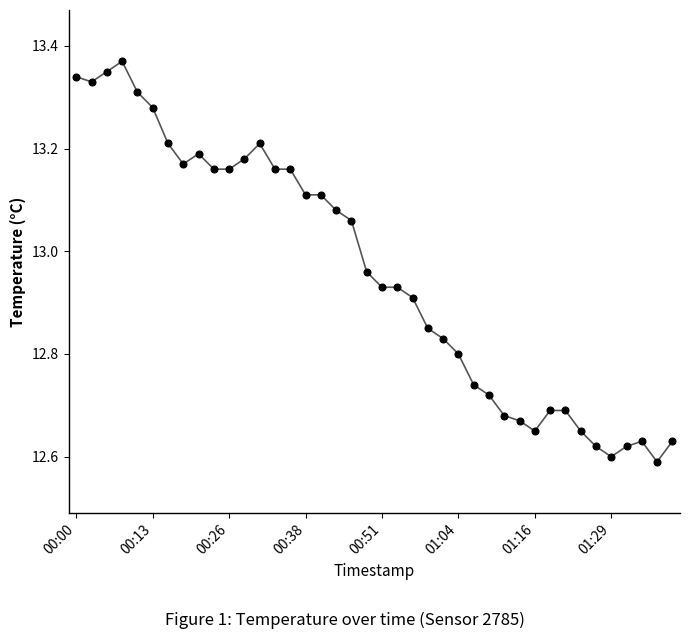

What is the sum of all values?

518.3